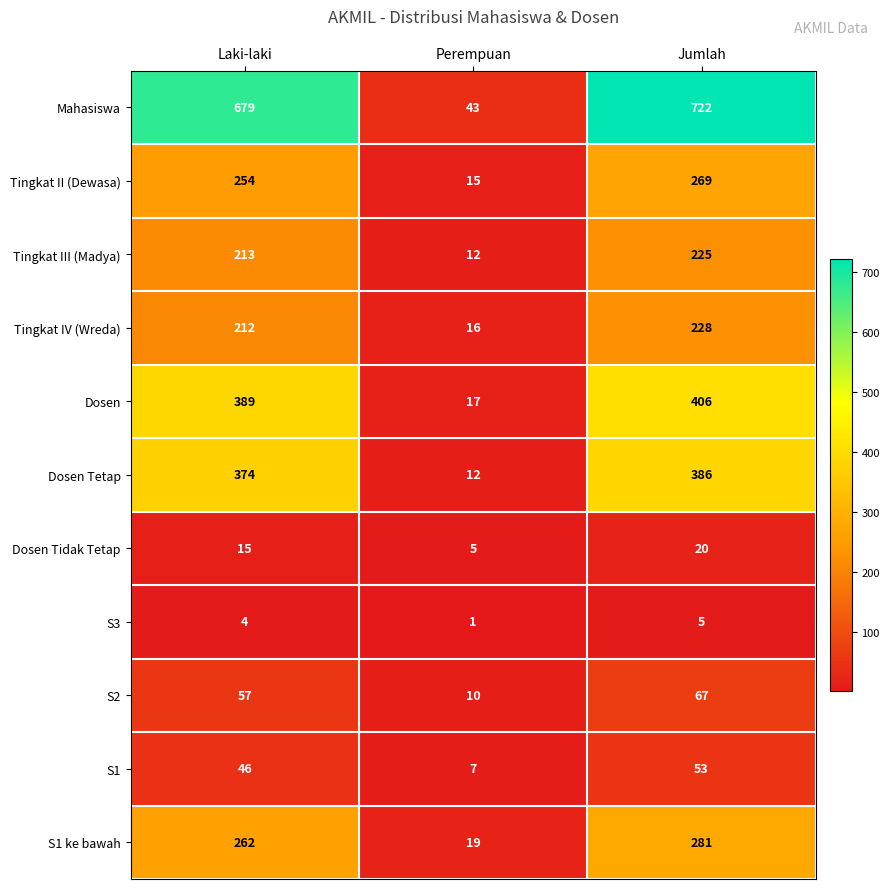

At which label is Tingkat IV (Wreda) closest to 122?

Laki-laki